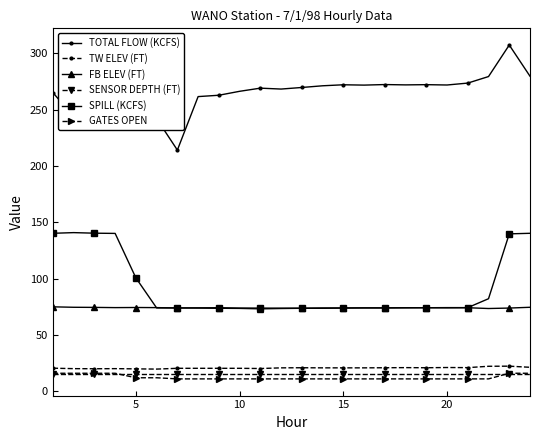

Which series has the largest total across all categories?

TOTAL FLOW (KCFS)